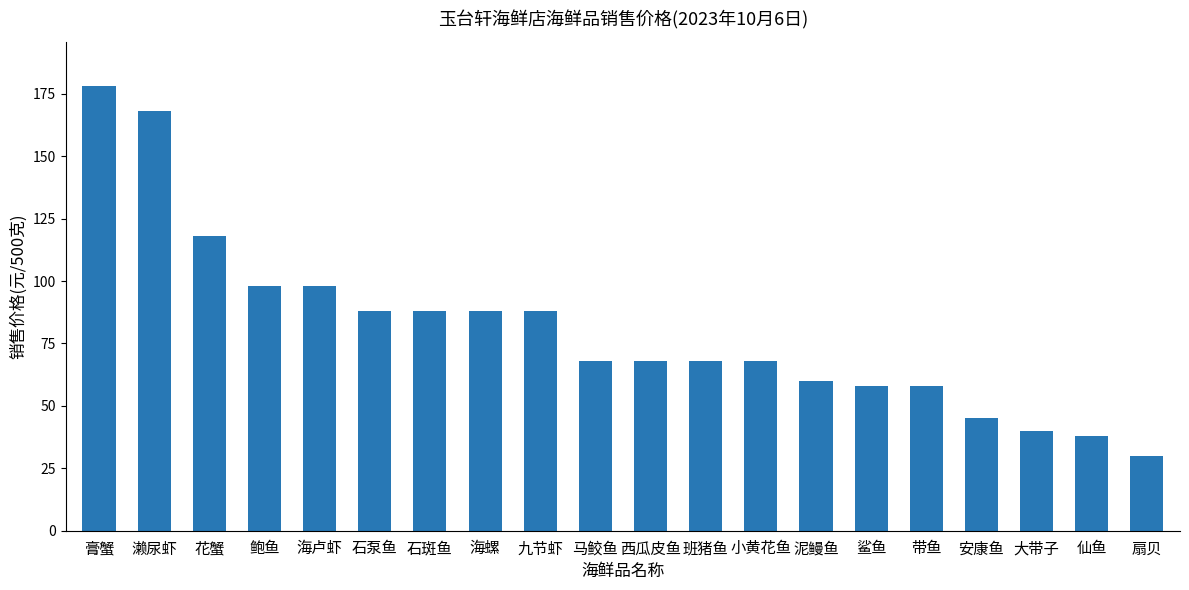

What is the label of the 4th bar from the left?

鲍鱼